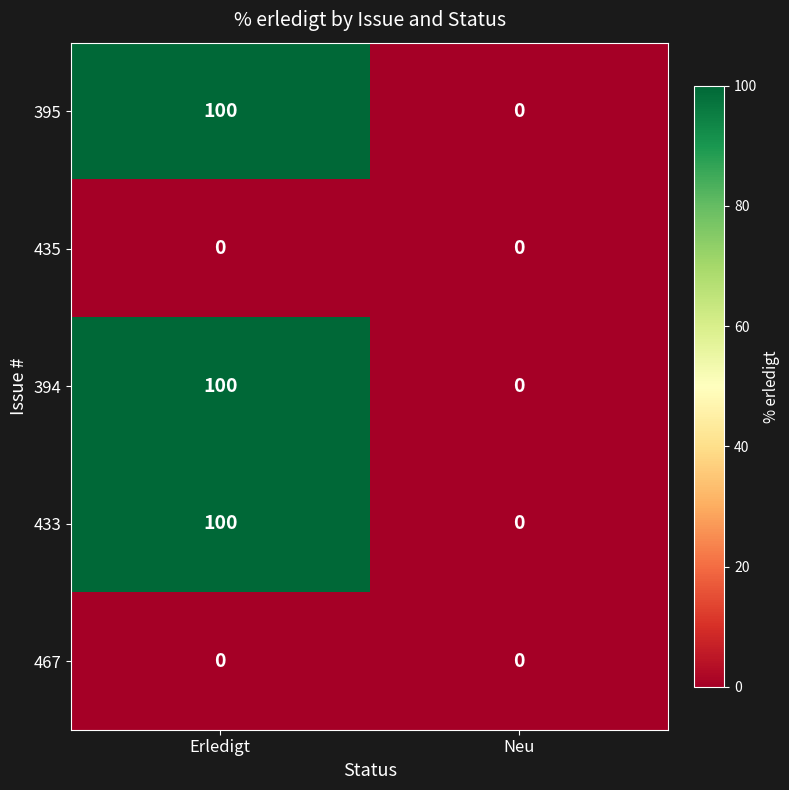

Reading left to right, what are all the values shown in this chart?

395: 100	0
435: 0	0
394: 100	0
433: 100	0
467: 0	0